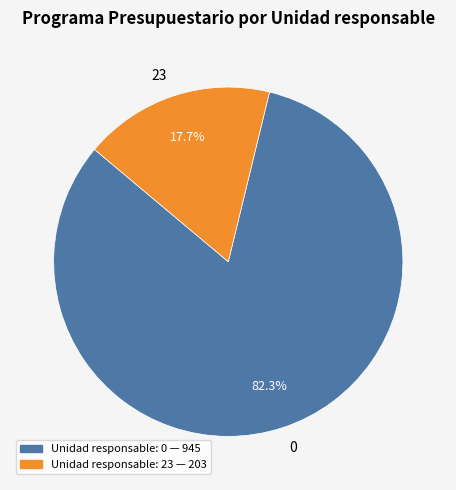

Which slice is the smallest?

23